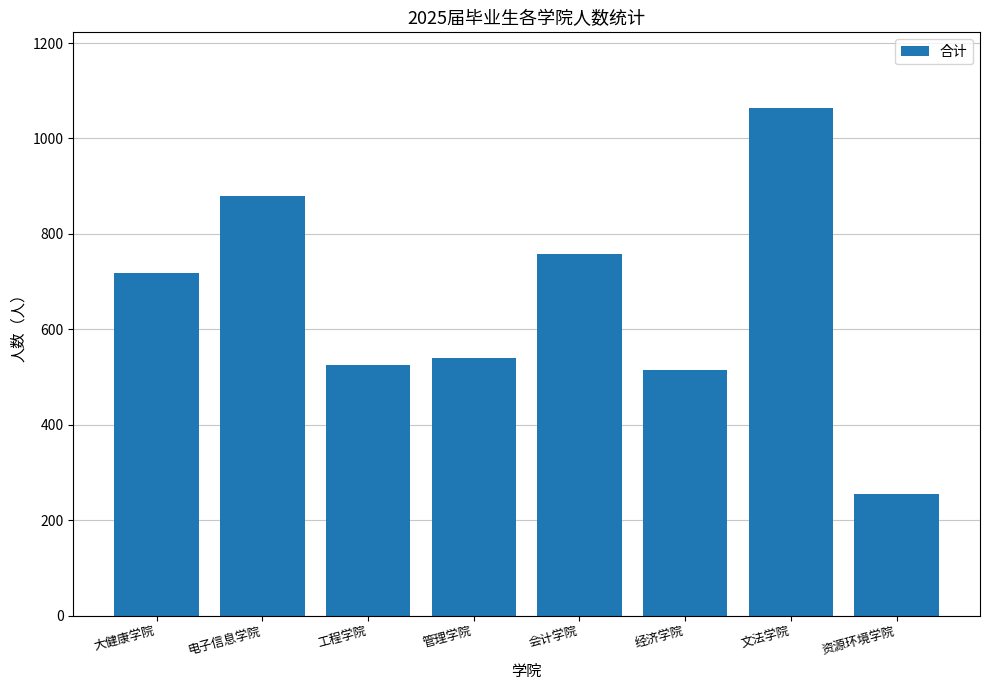

Reading left to right, what are all the values shown in this chart?

719	879	525	541	759	514	1063	256